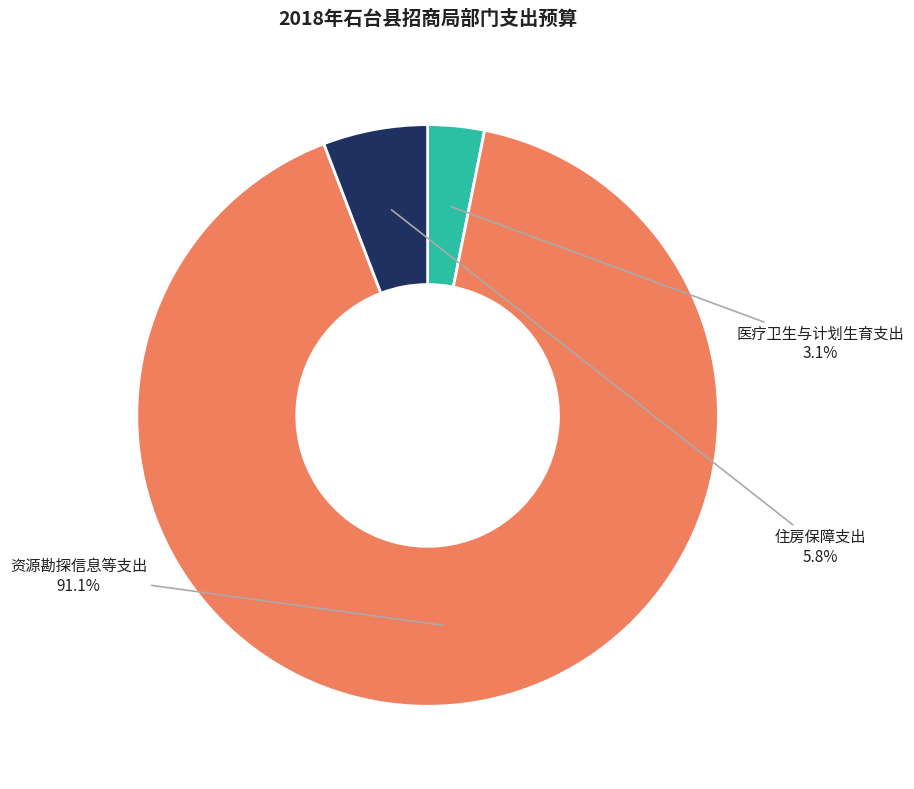

To the nearest percent, what portion does 医疗卫生与计划生育支出 represent?

3%